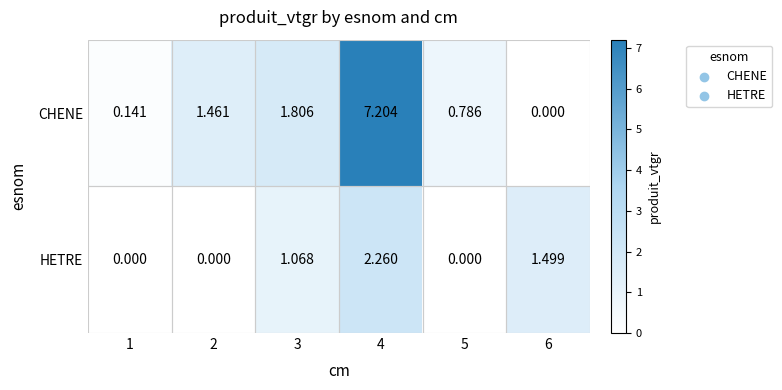

Rank the series by their maximum value, from lowest to highest.

HETRE, CHENE